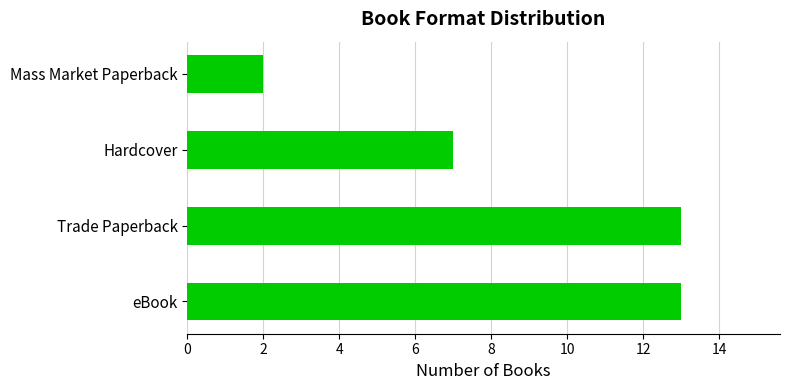

At which label is the value closest to 7?

Hardcover